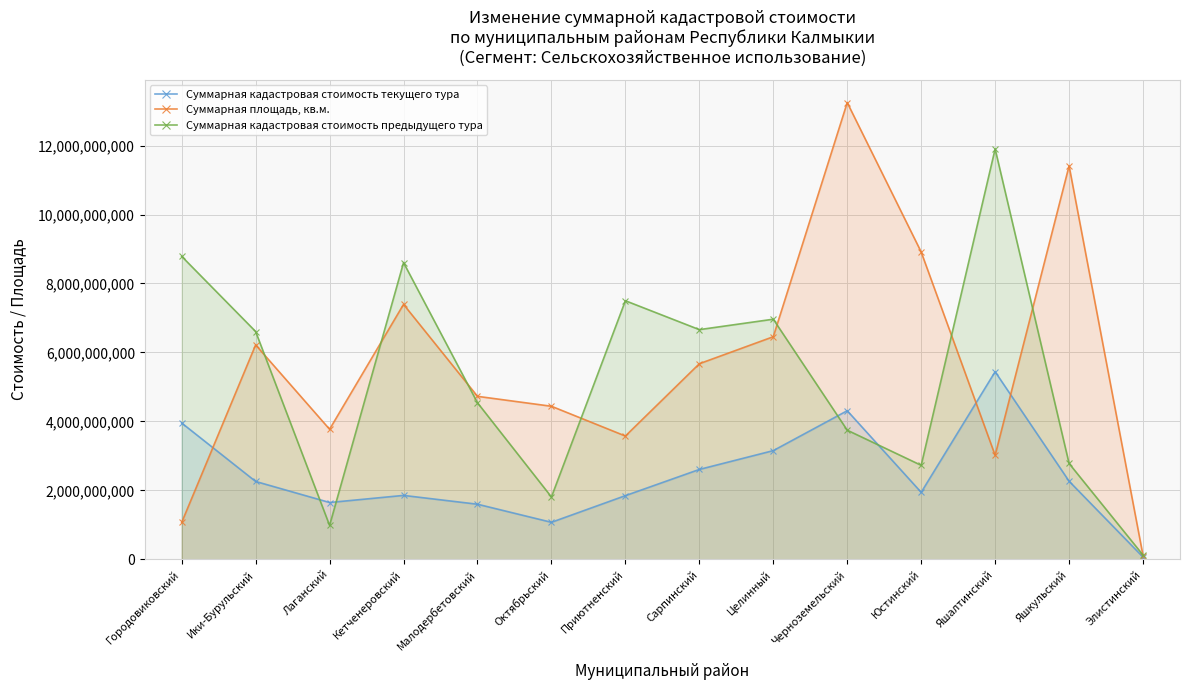

How many values in the Суммарная кадастровая стоимость текущего тура series are below 2259574245?

7